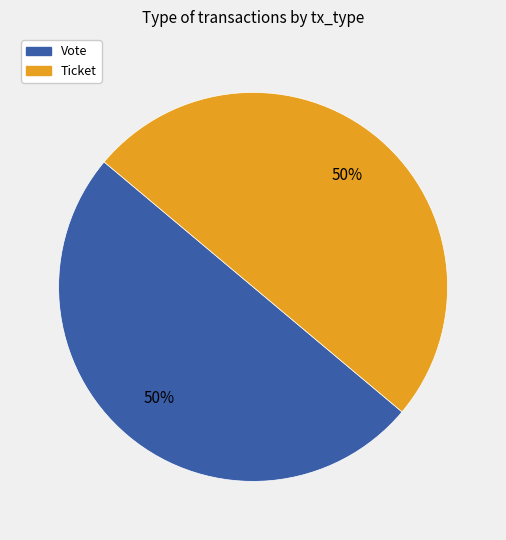

Is the sum of Ticket and Vote greater than half?

Yes